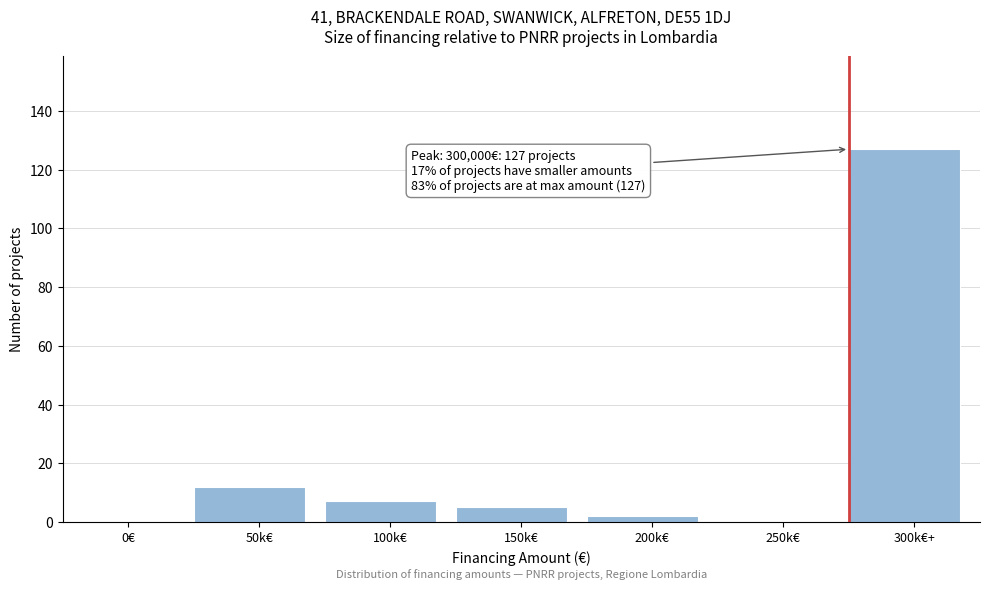

Reading left to right, transcribe all the data shown in this chart.

0€=0	50k€=12	100k€=7	150k€=5	200k€=2	250k€=0	300k€+=127